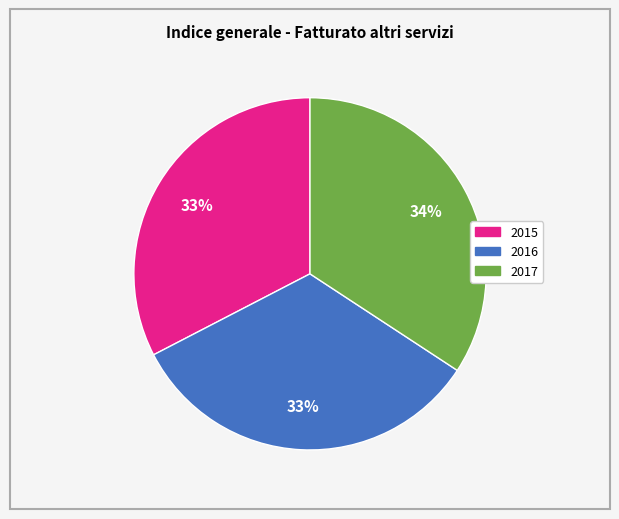

How many slices are in this pie chart?

3